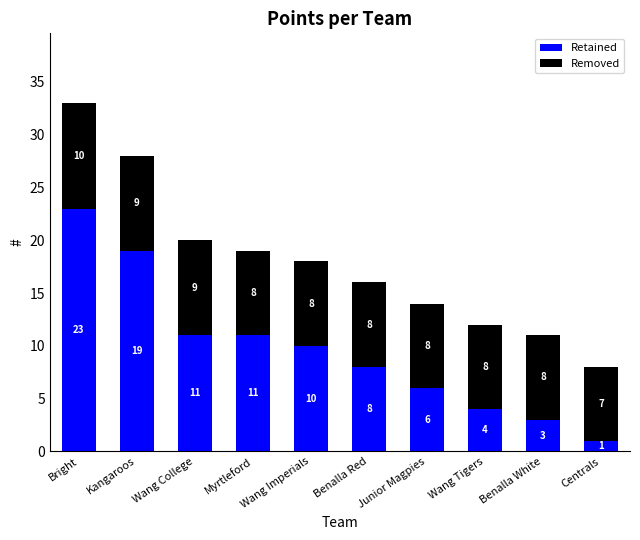

What is the total value across all series at Wang Tigers?

12